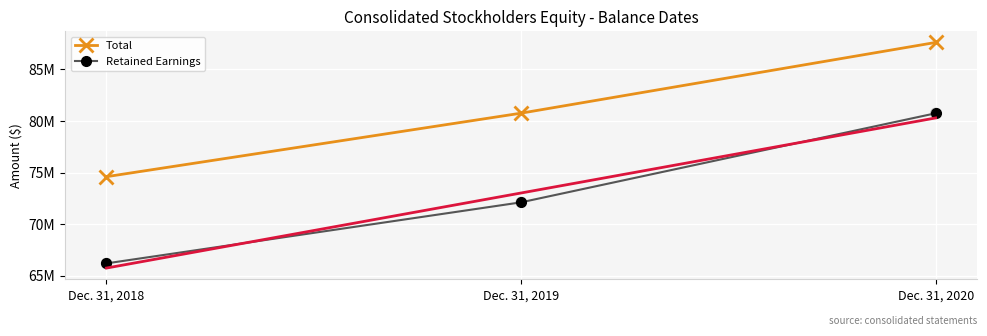

What are all the series names shown in the legend?

Total, Retained Earnings